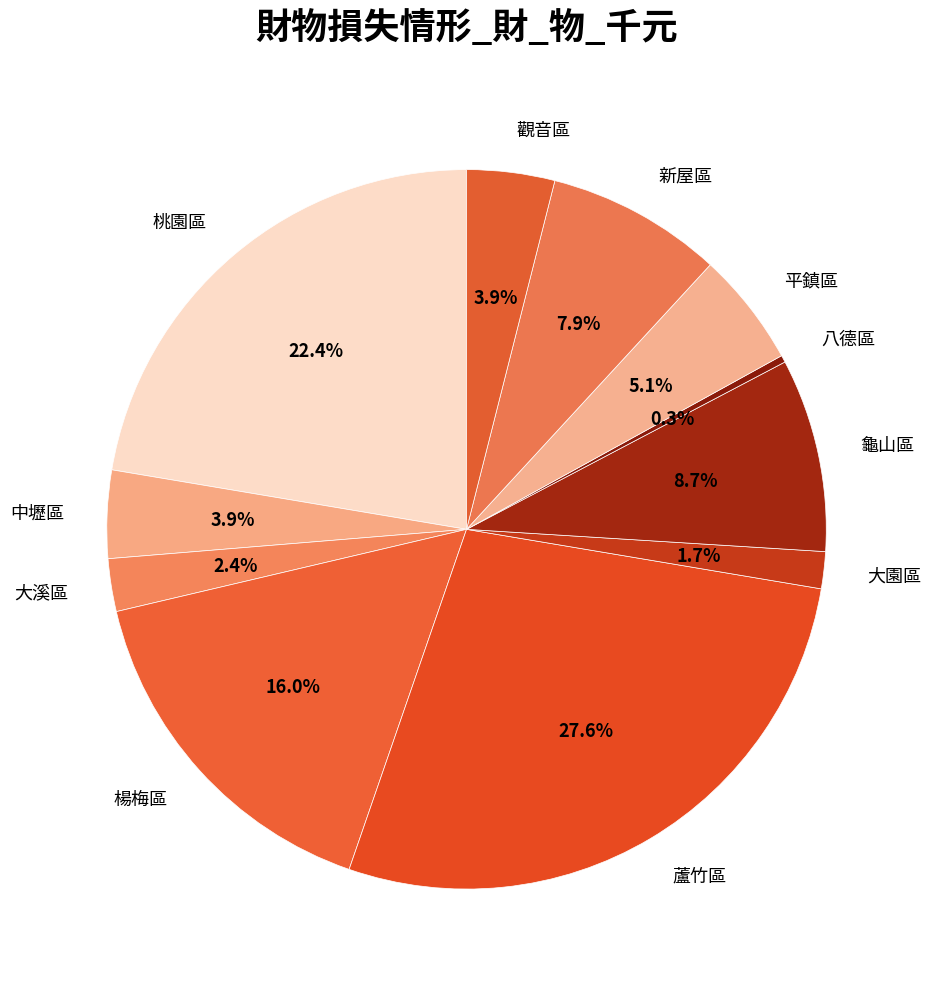

Count the number of slices in the pie.

11